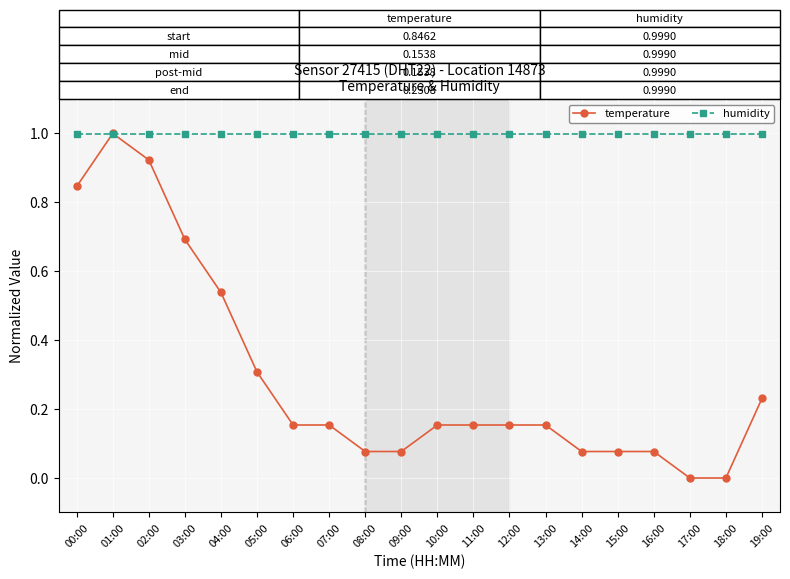

What is the label of the 16th point from the right?

04:00